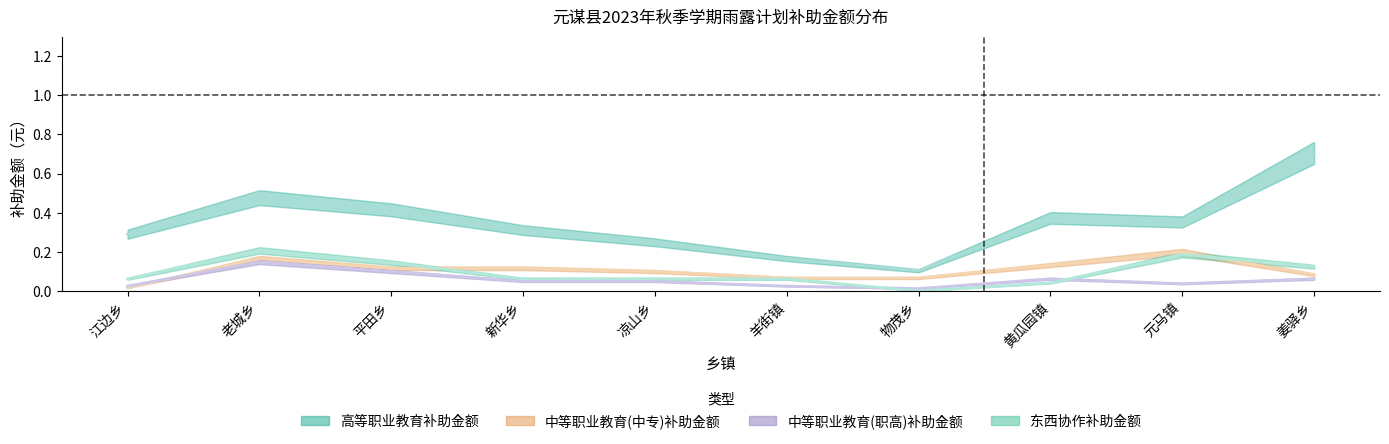

At which label is 高等职业教育补助金额 closest to 0?

物茂乡